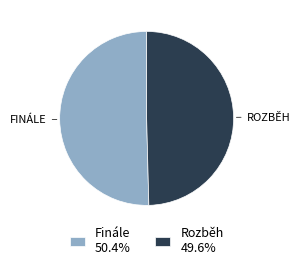

Is there a majority slice in this chart?

Yes